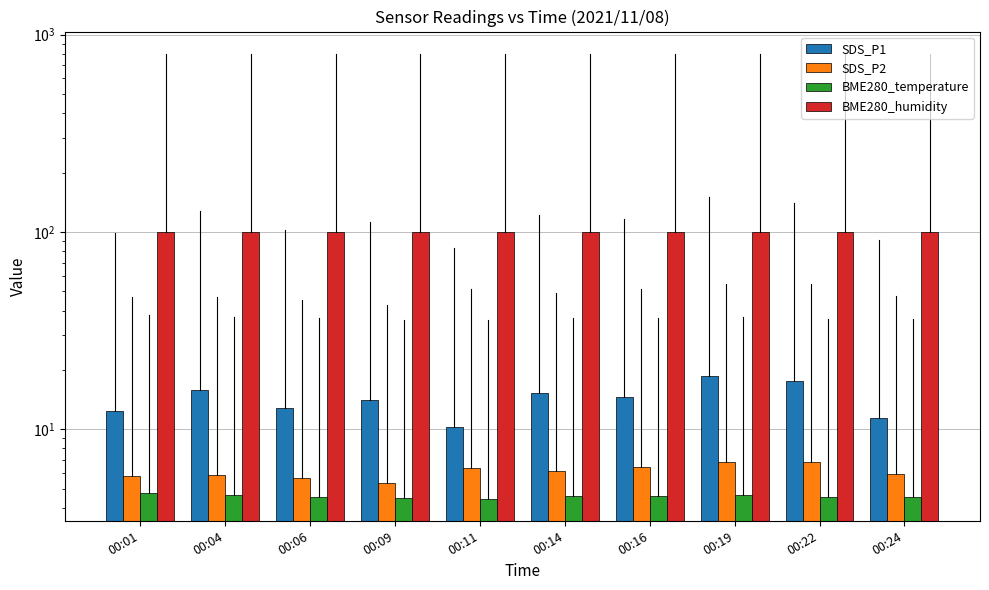

Is it true that BME280_humidity equals 100.0 at 00:09?

True